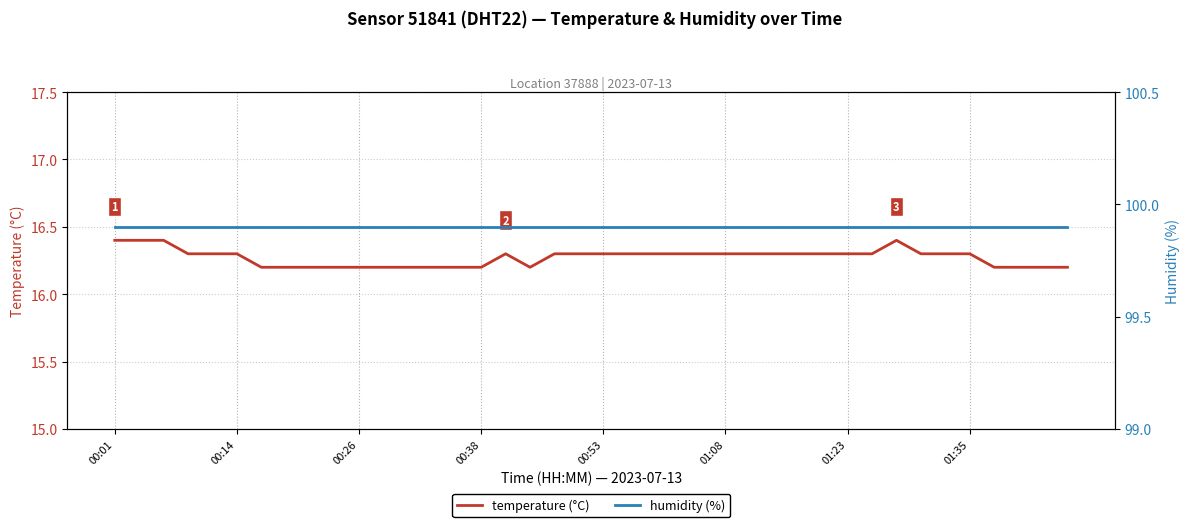

What is the minimum value for humidity (%)?

99.9